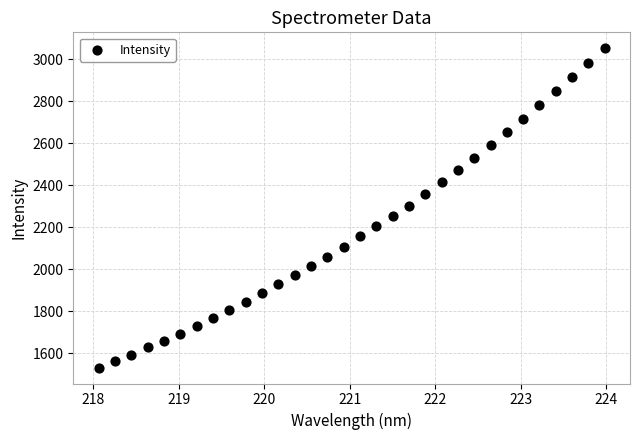

What is the range of X values (max minus min)?

5.9